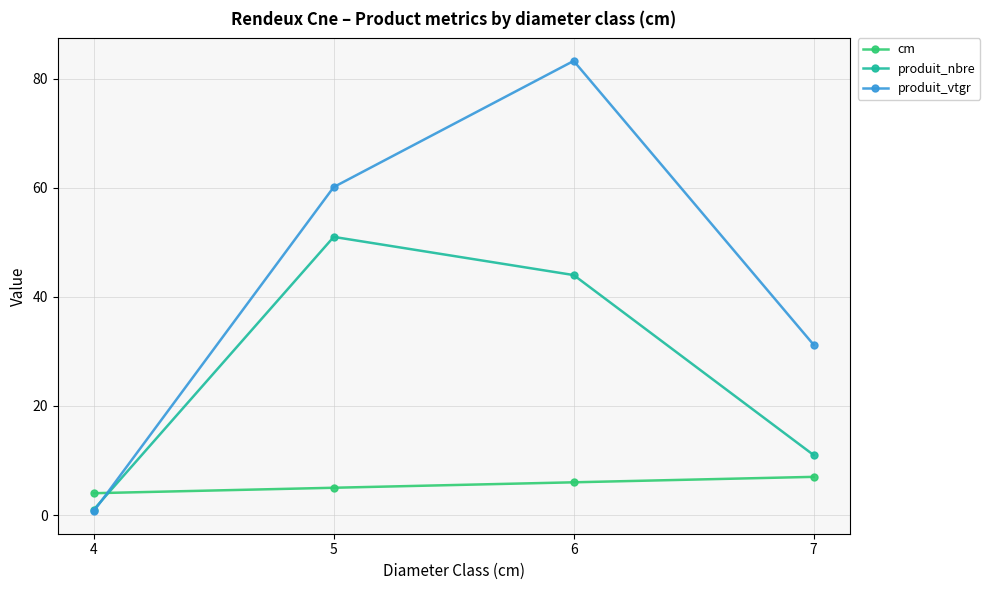

How many intersections are there between produit_vtgr and cm?

1